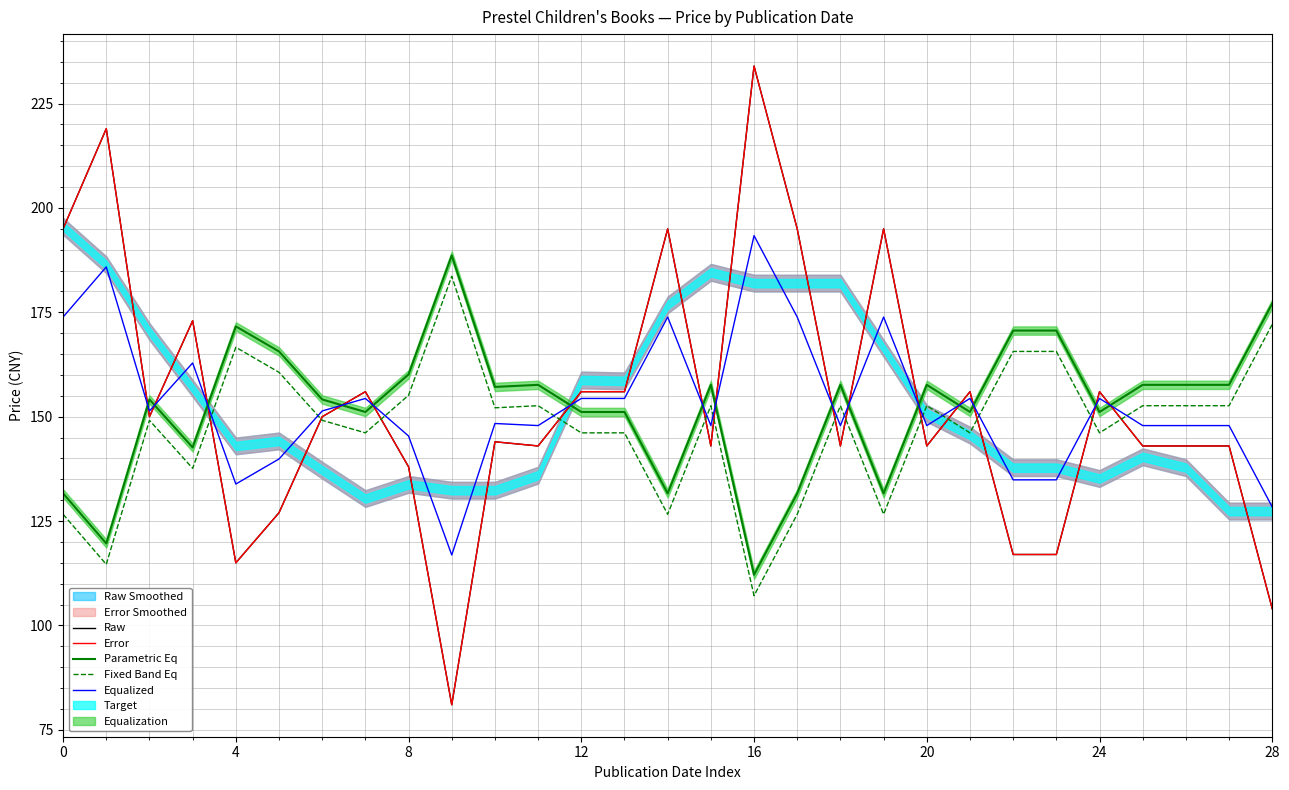

What is the approximate value of Parametric Eq at 20?

157.6